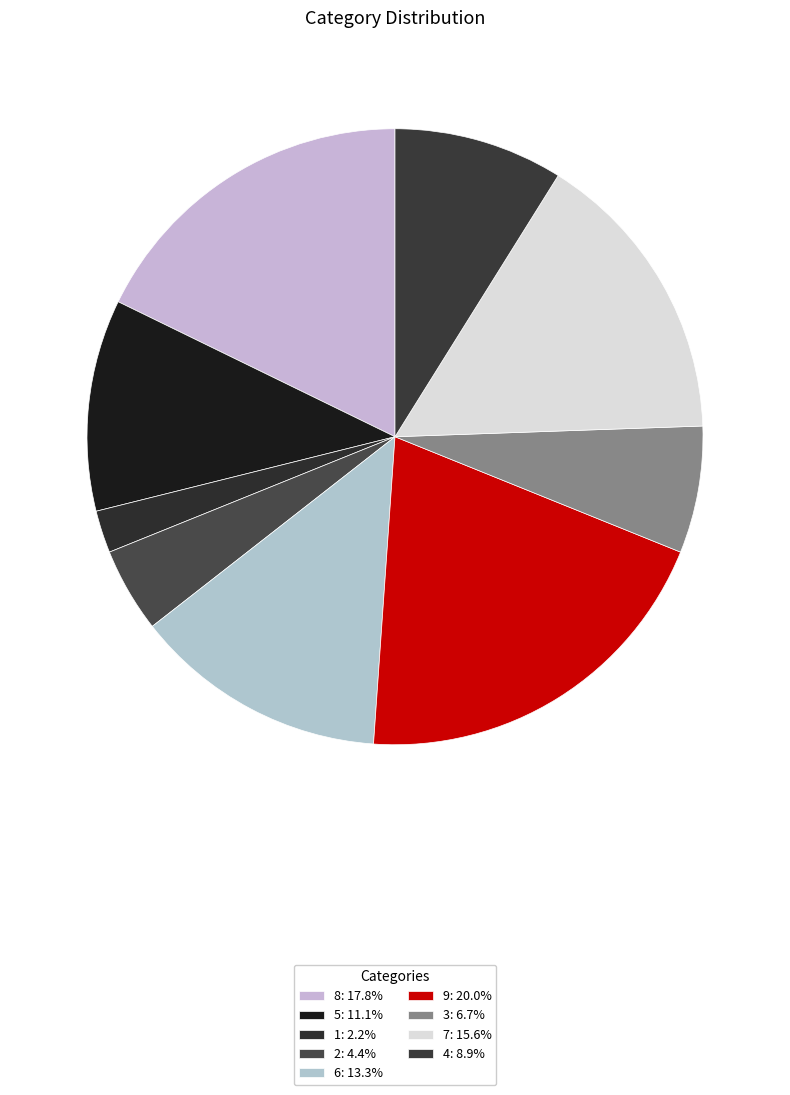

How many slices are in this pie chart?

9